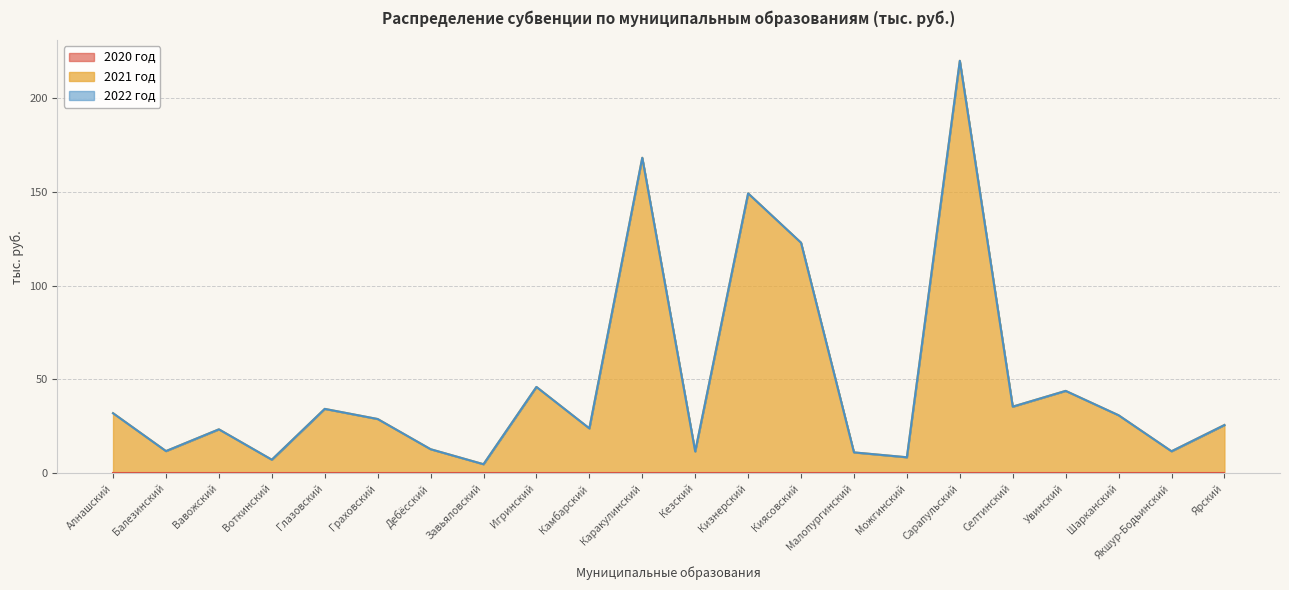

Where is 2021 год nearest to the value 112?

Киясовский